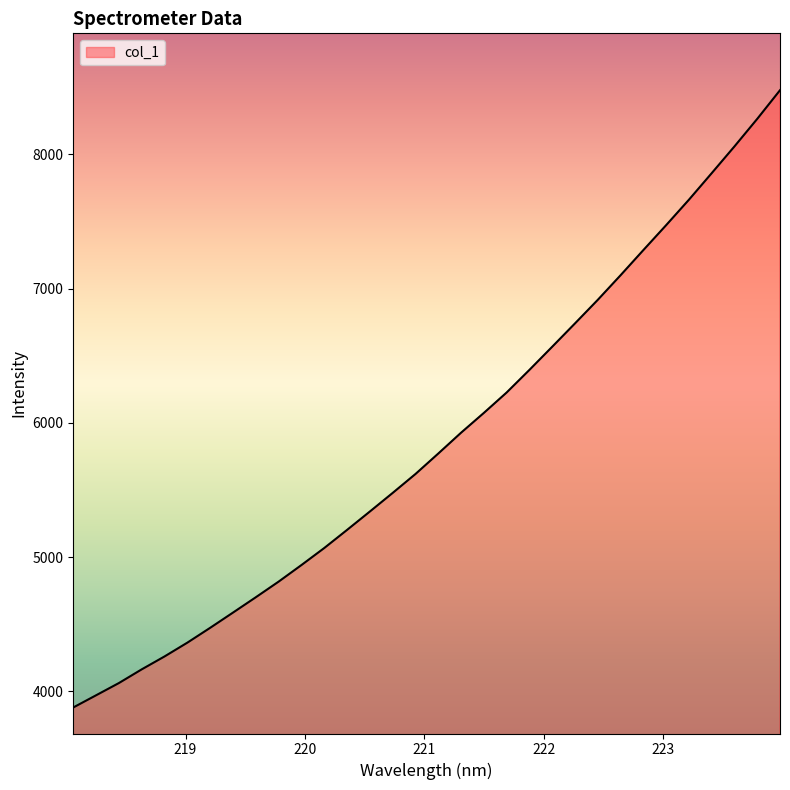

What is the maximum value shown in the chart?

8478.7